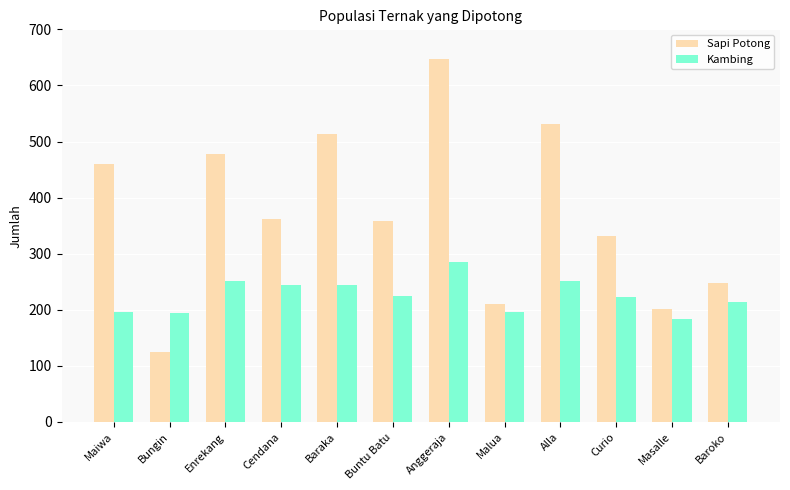

Does the chart contain stacked bars?

No